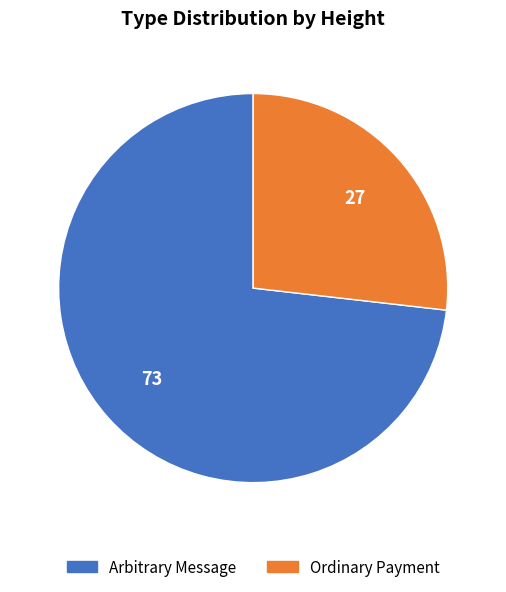

Do Arbitrary Message and Ordinary Payment together represent more than half of the pie?

Yes